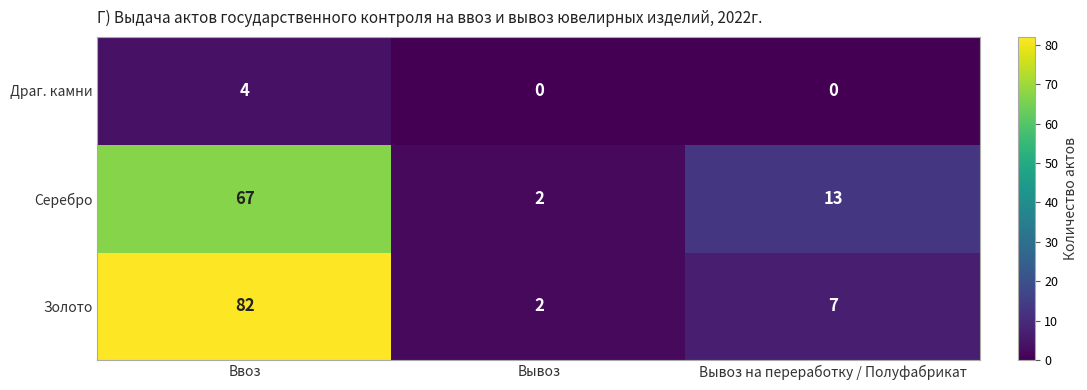

Which series has the largest total across all categories?

Золото